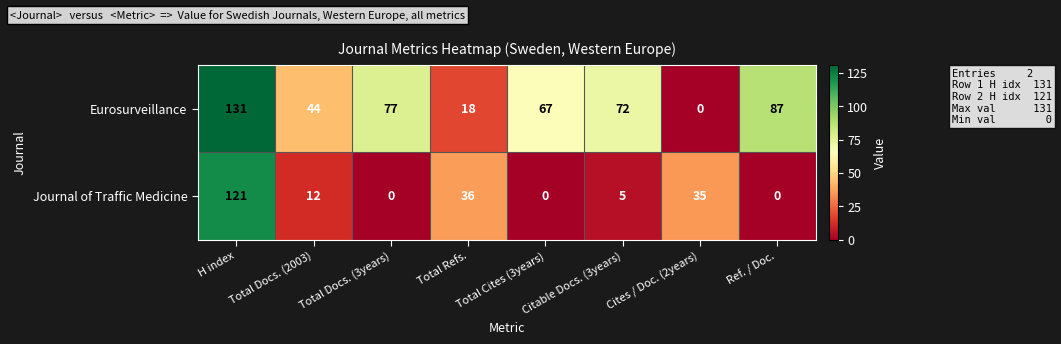

What is the difference between the second highest and second lowest values in the Journal of Traffic Medicine series?

36